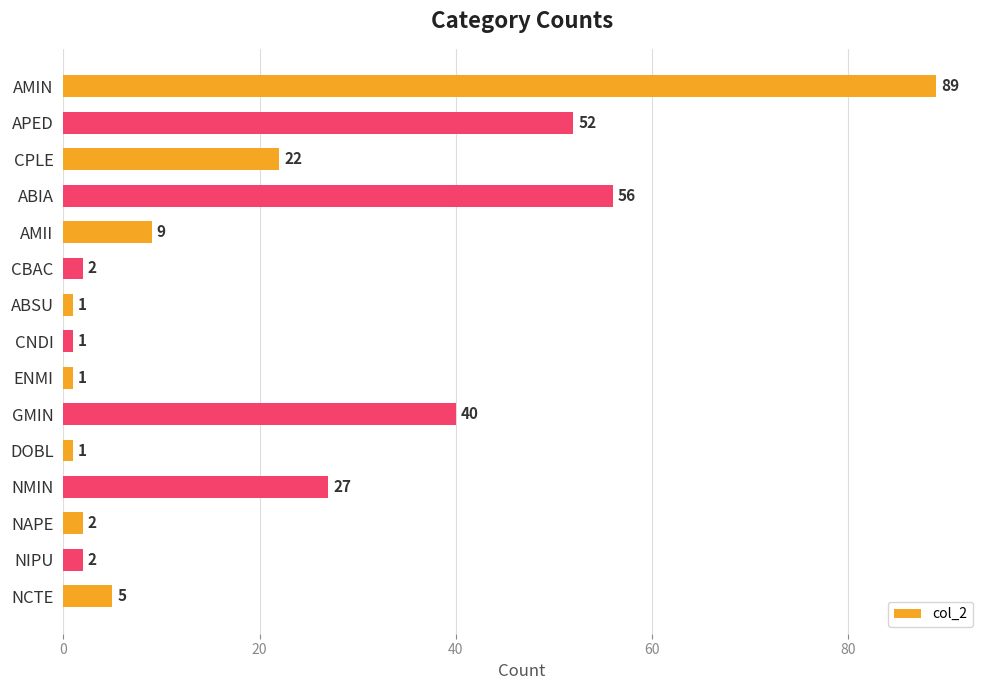

True or false: the data shows 1 at ABSU.

True